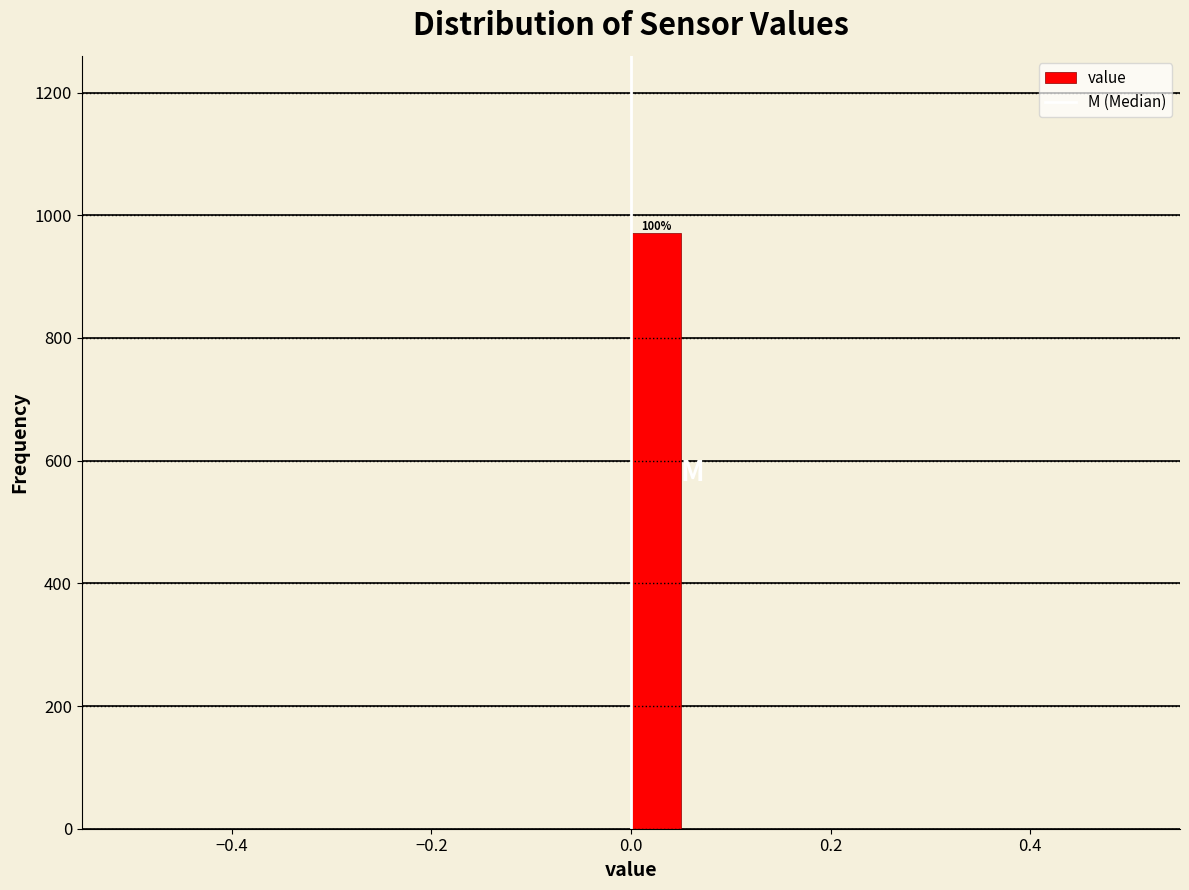

Around what value on the x-axis is the tallest bar? Give the approximate position of its centre, as read against the axis.

0.02